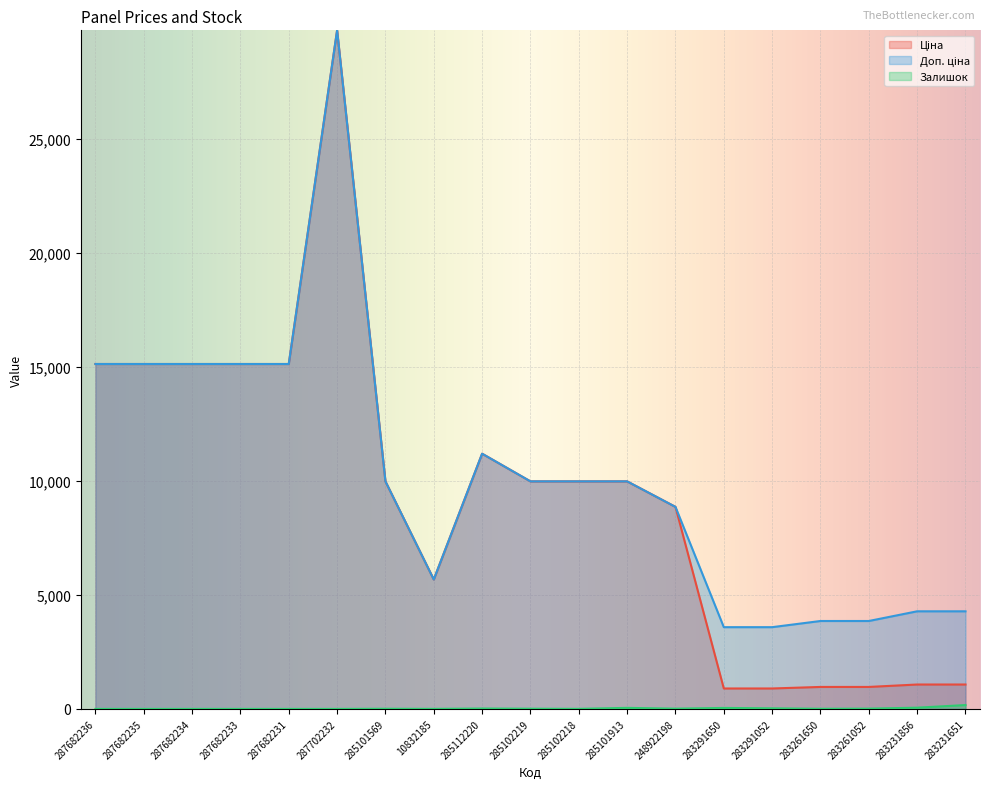

At which category is the sum across all series the highest?

287702232